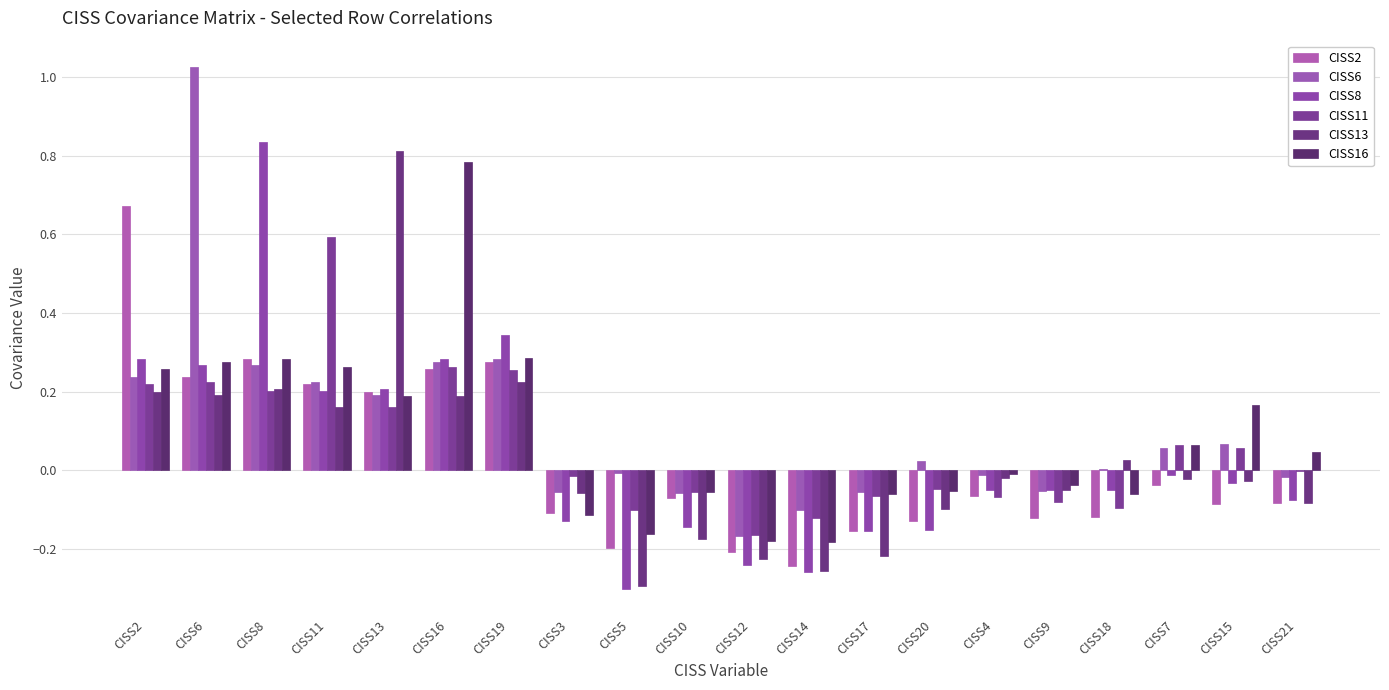

Between CISS13 and CISS3, which series saw the biggest shift?

CISS13